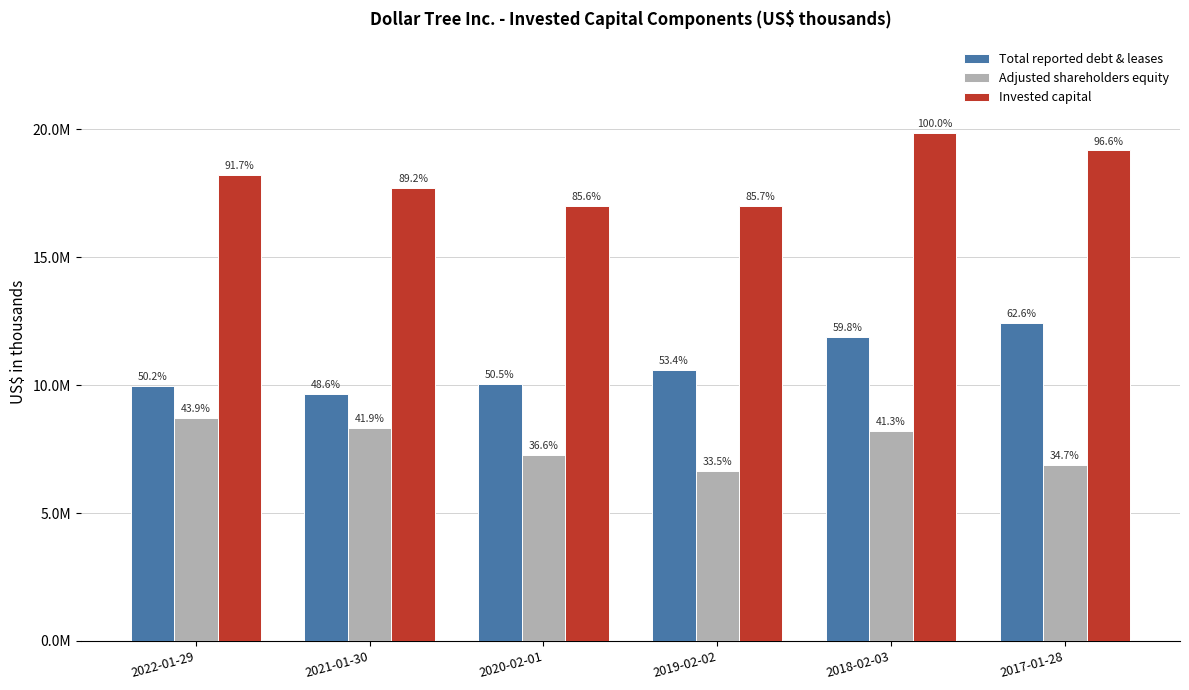

Between 2022-01-29 and 2020-02-01, which series saw the biggest shift?

Adjusted shareholders equity